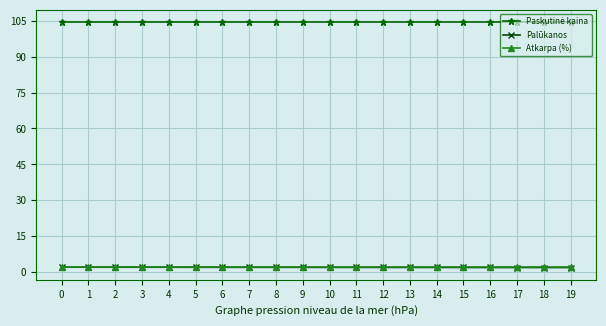

What is the spread (max minus min) of values at 16?

102.4